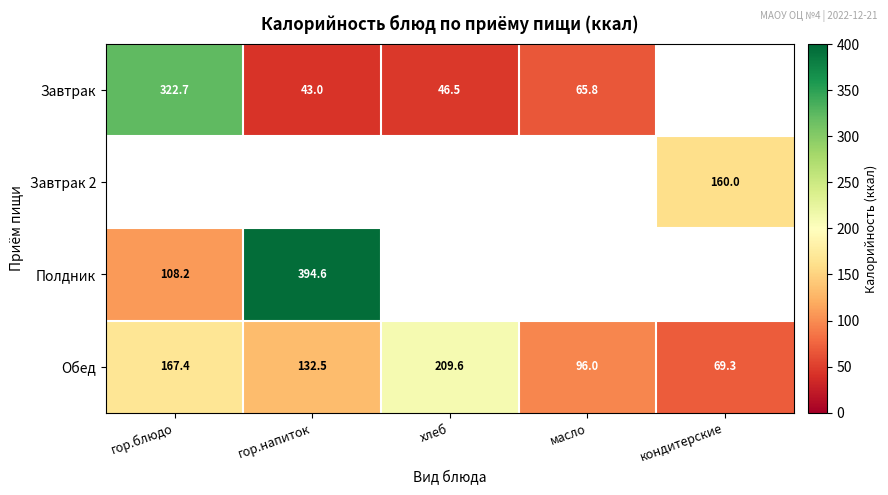

What is the spread (max minus min) of values at хлеб?

163.1